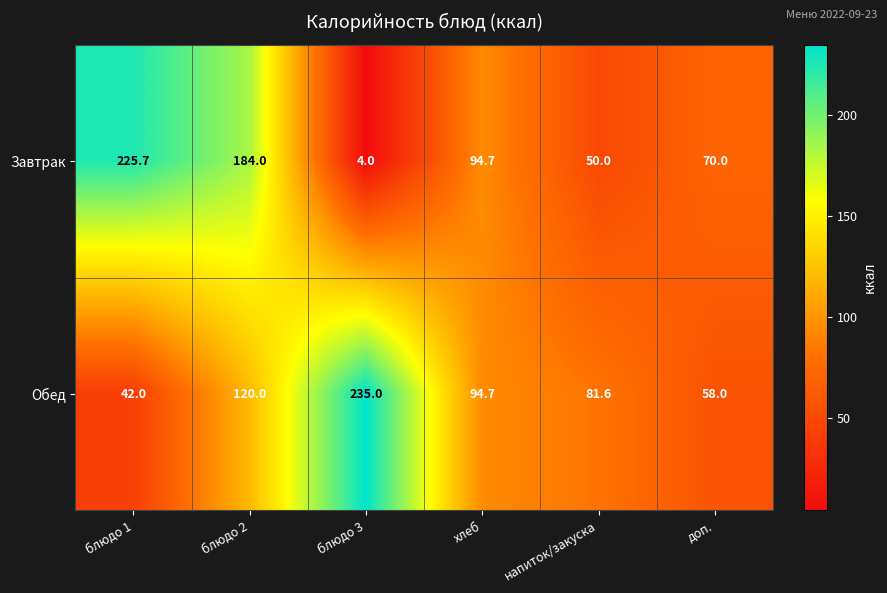

What is the average value of the Завтрак series?

104.7